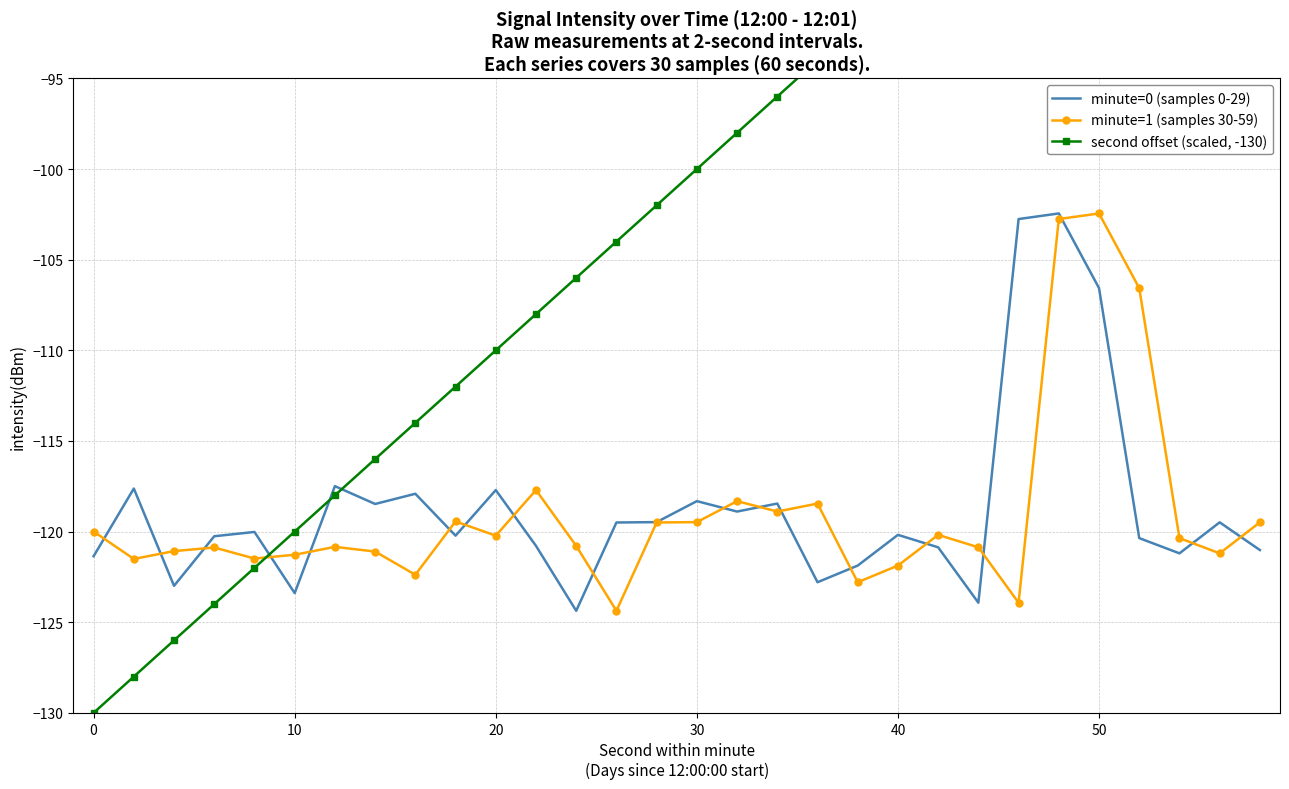

The value of minute=0 (samples 0-29) at 10 is -123.4. True or false?

True